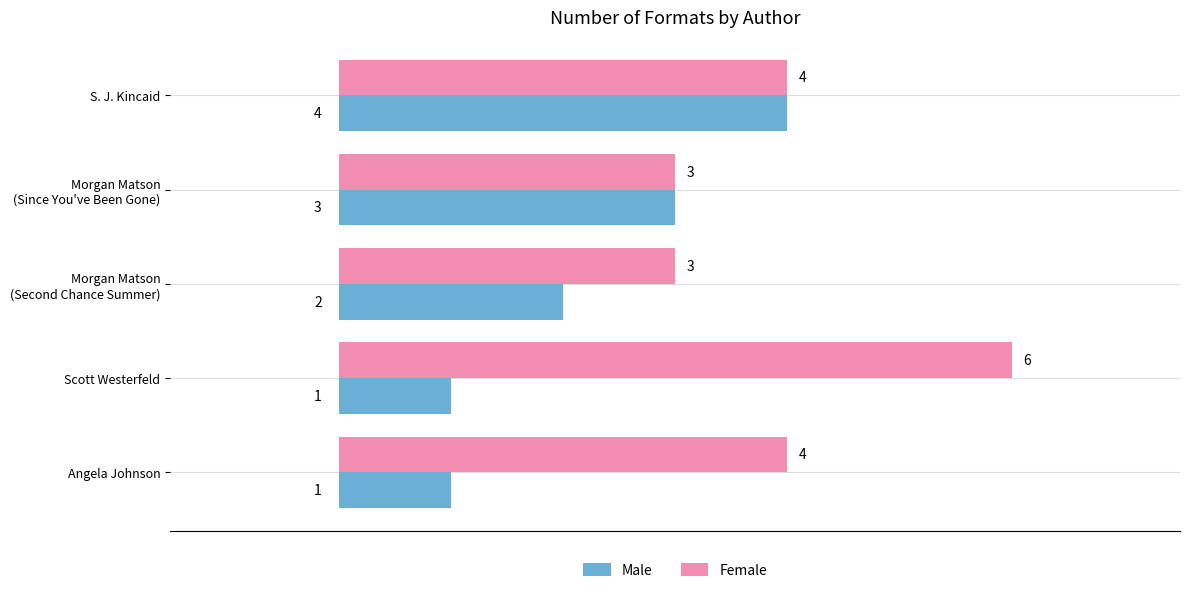

What is the difference between the maximum and minimum values in the Female series?

3